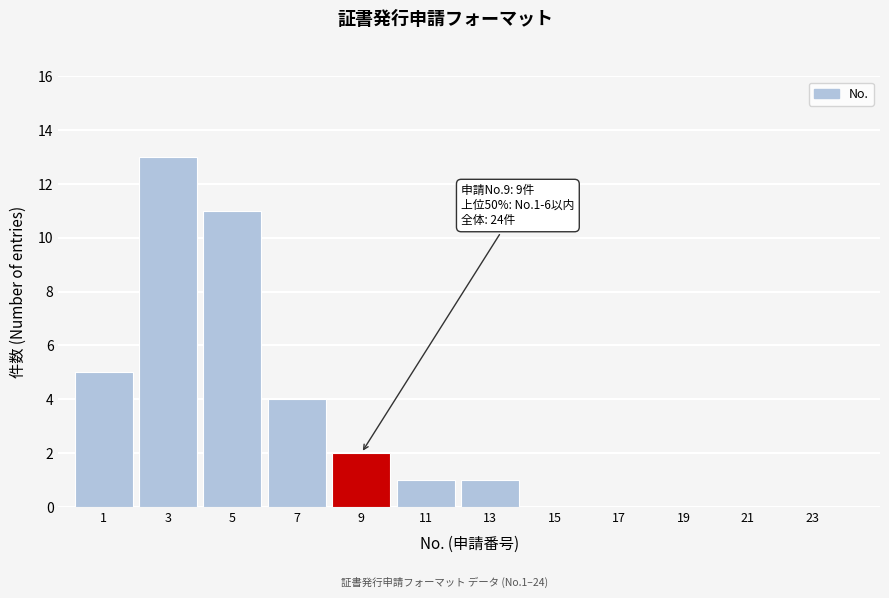

Reading left to right, what are all the values shown in this chart?

1=5	3=13	5=11	7=4	9=2	11=1	13=1	15=0	17=0	19=0	21=0	23=0